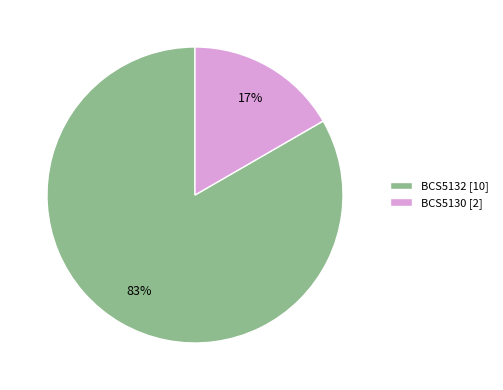

How many segments does this pie chart have?

2